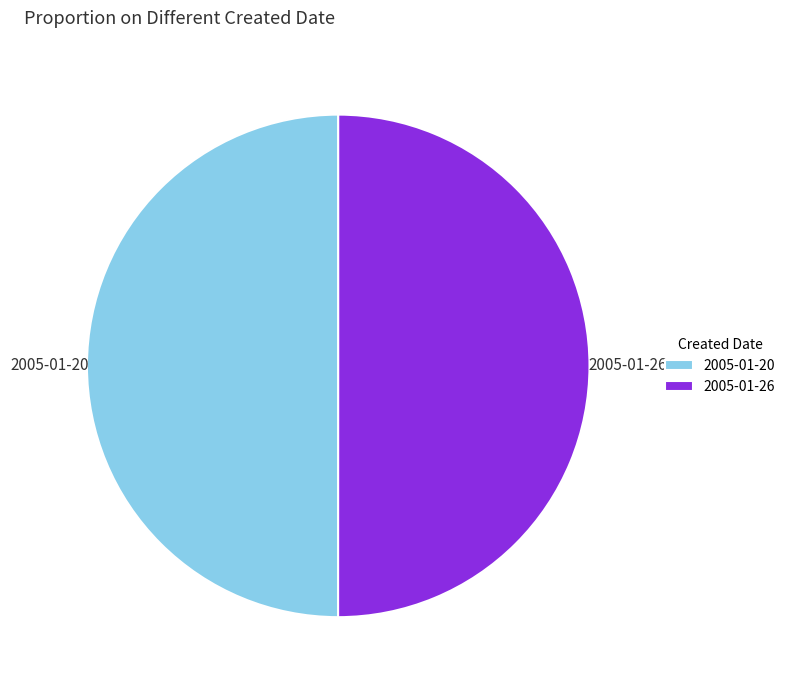

Combined, do 2005-01-20 and 2005-01-26 account for over 50%?

Yes